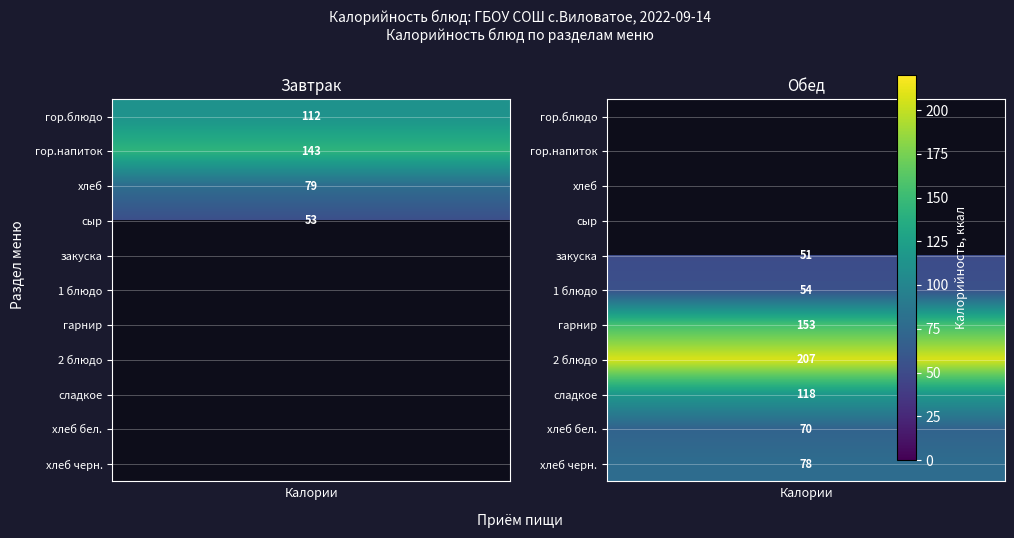

List the series in order of their overall mean, highest first.

Обед, Завтрак